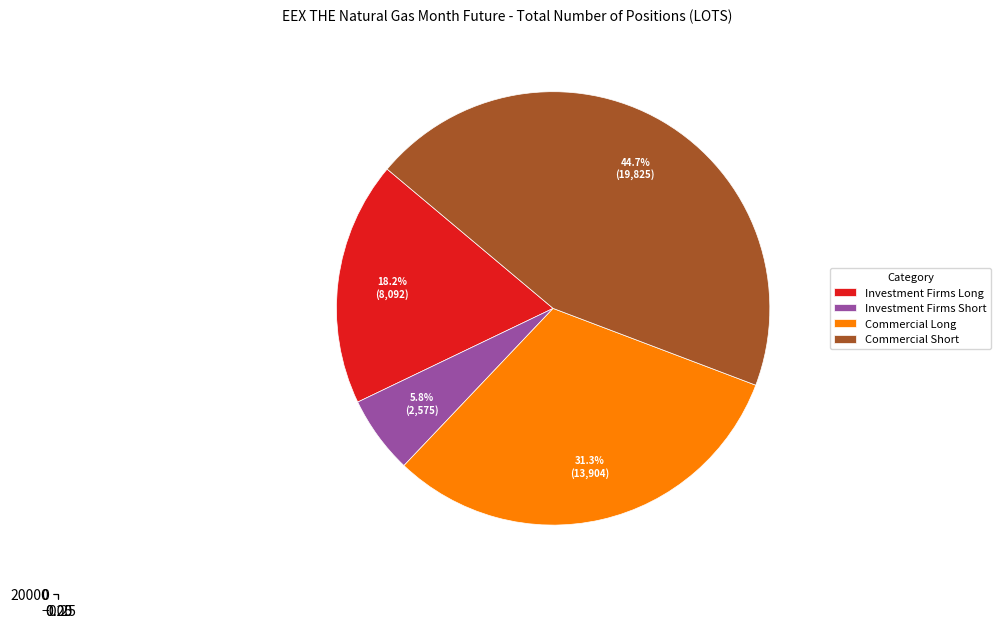

To the nearest percent, what is the difference between the Commercial Short and Investment Firms Long slice percentages?

26%